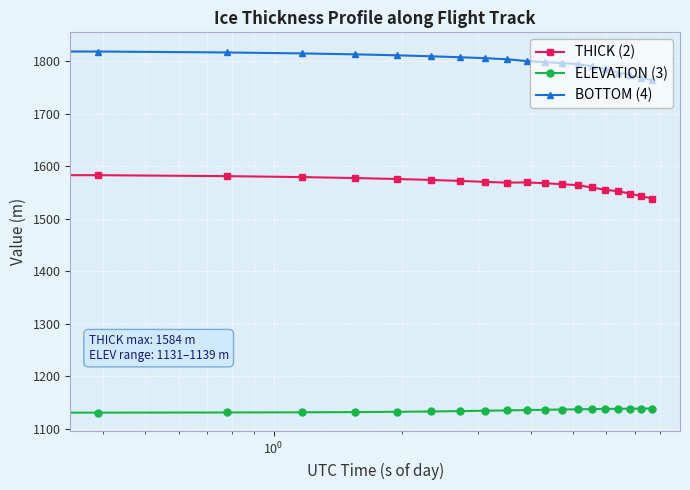

What is the smallest value displayed?

1130.8